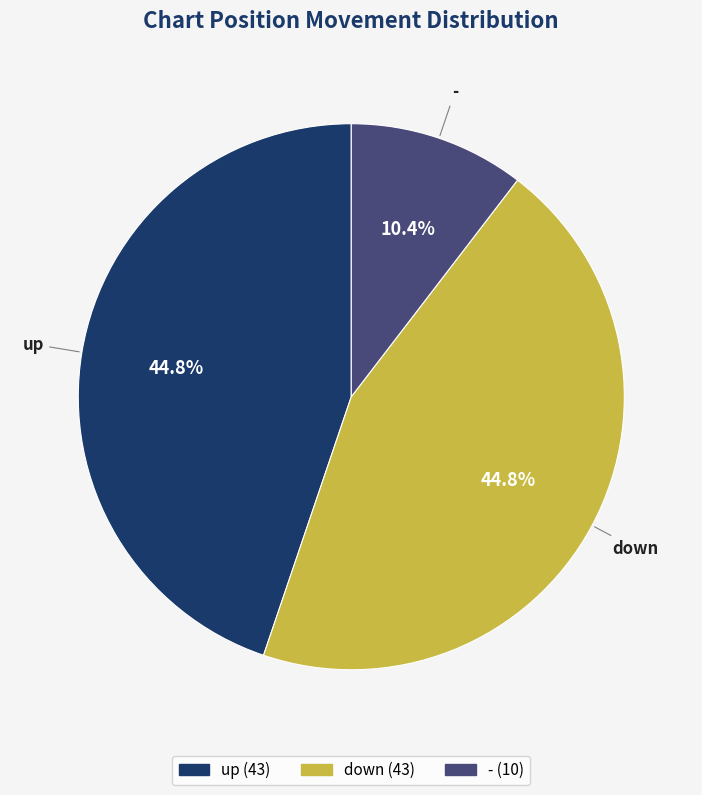

How many slices are in this pie chart?

3